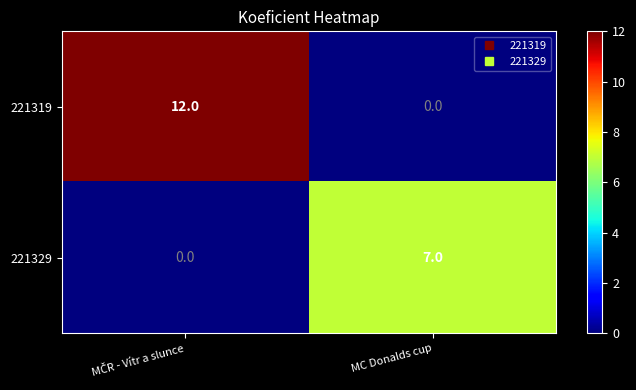

Count the number of categories in the chart.

2